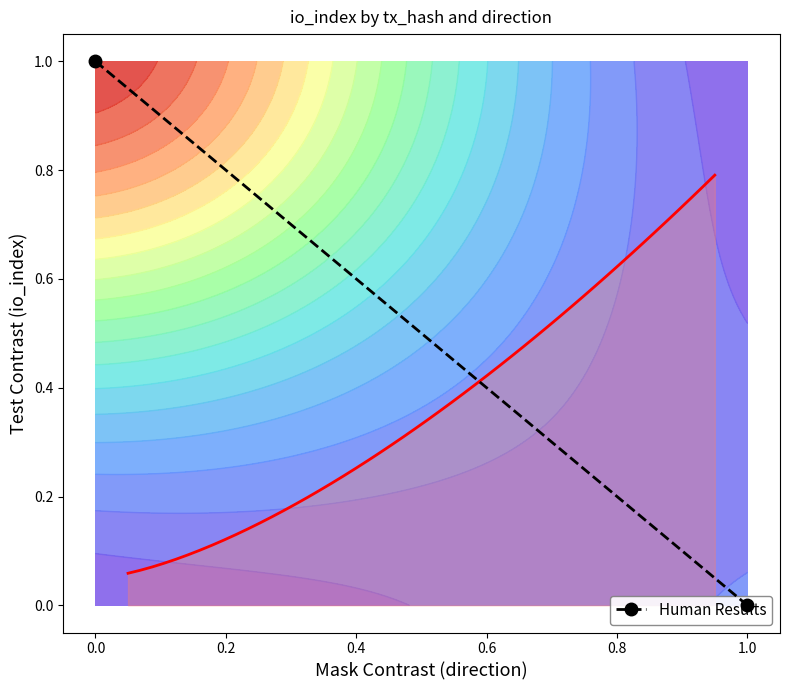

What is the maximum value shown in the chart?

1